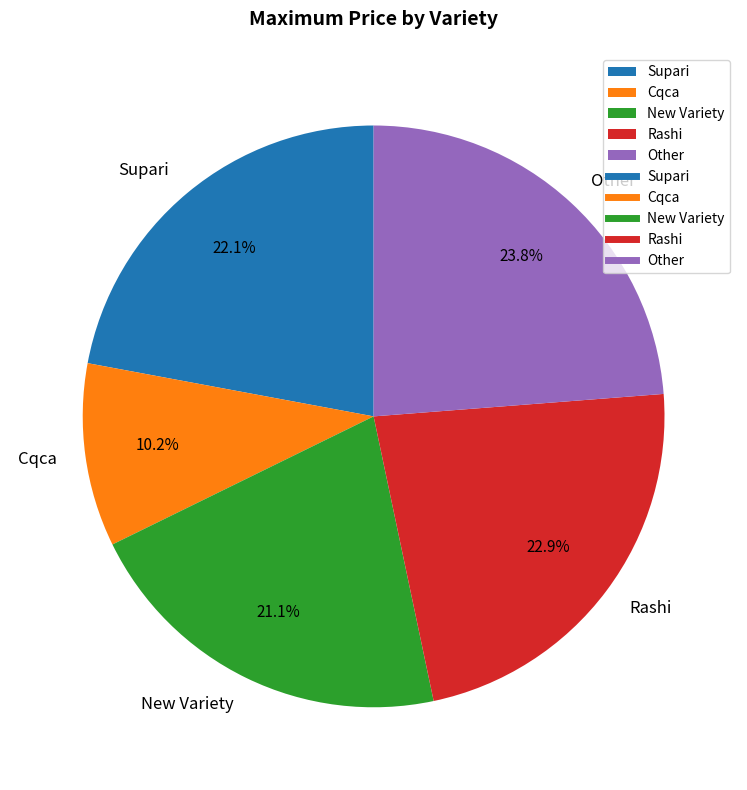

Is there any slice that represents more than half of the pie?

No